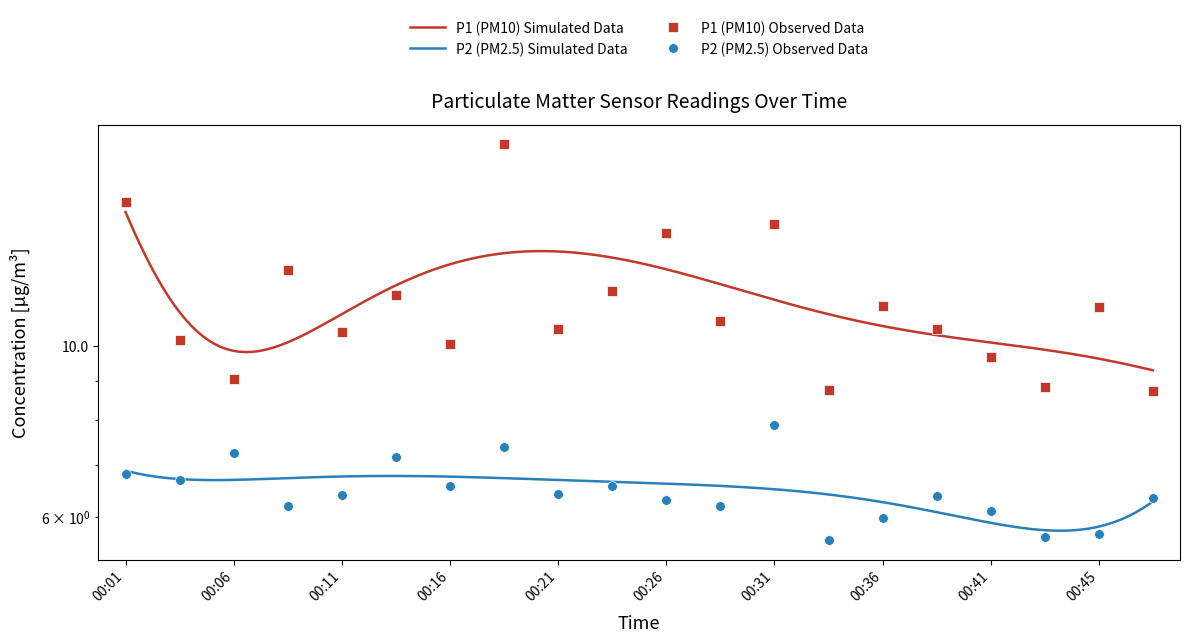

Which category has the lowest value across all series?

00:33